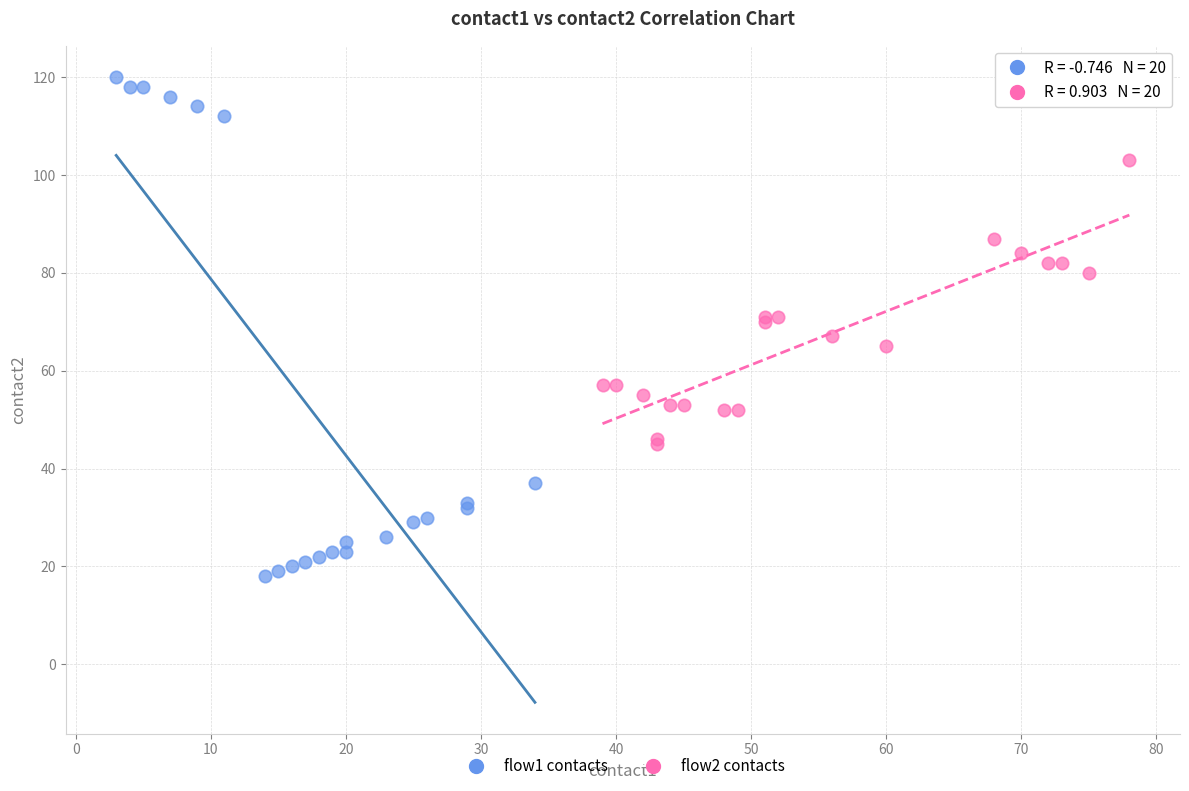

Which series contains the lowest Y value?

flow1 contacts